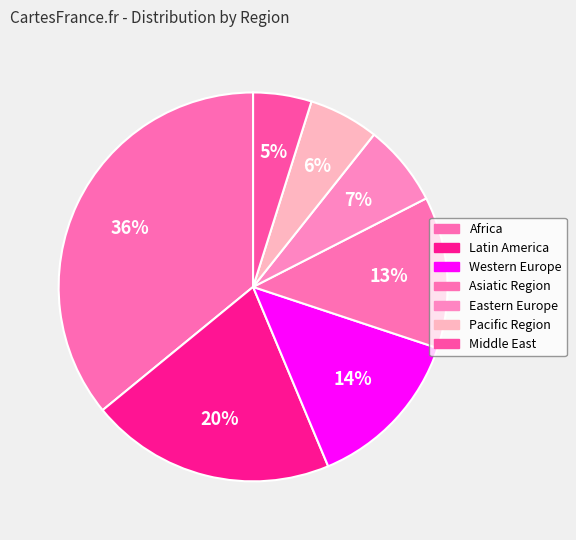

Does Asiatic Region account for over 50% of the chart?

No